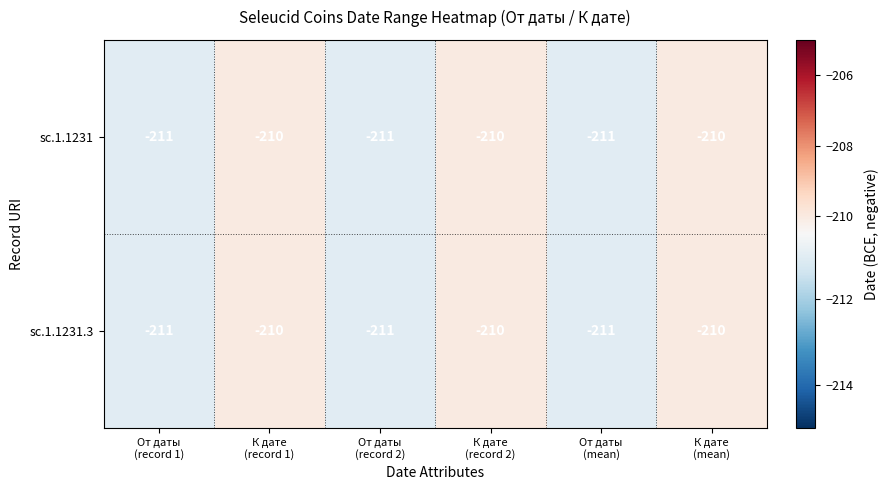

Count the sc.1.1231 values in the range -211 to -210.

6